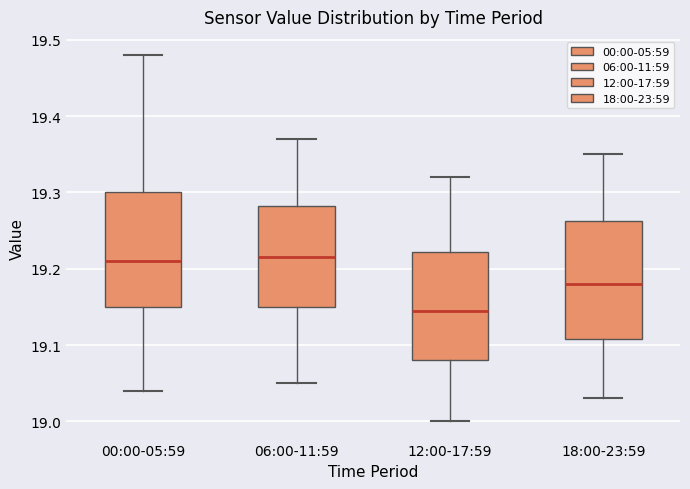

Reading left to right, transcribe this box plot: for each box, give where its median line is, the range the box spans, and where its two whiskers end, as read against the y-axis. The values are not printed on the chart, so give them approximately, as read against the axis.

00:00-05:59: median 19.21, box 19.15 to 19.30, whiskers 19.04 to 19.48
06:00-11:59: median 19.22, box 19.15 to 19.28, whiskers 19.05 to 19.37
12:00-17:59: median 19.15, box 19.08 to 19.22, whiskers 19.00 to 19.32
18:00-23:59: median 19.18, box 19.11 to 19.26, whiskers 19.03 to 19.35